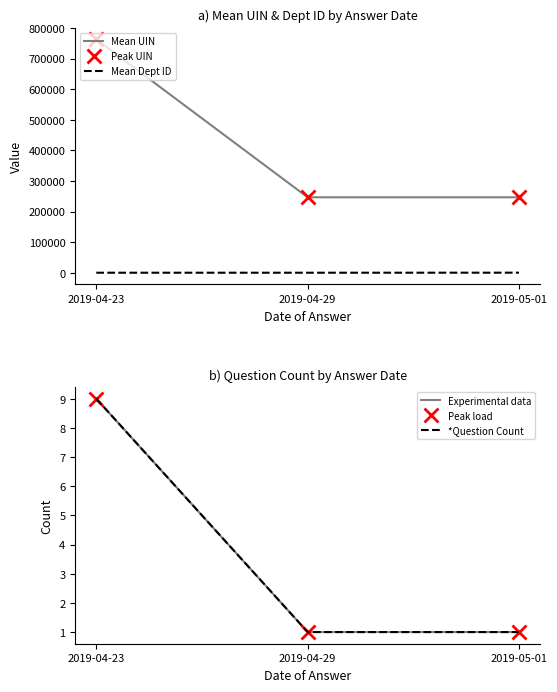

True or false: *Question Count has a value of 9.0 at 2019-04-23.

True